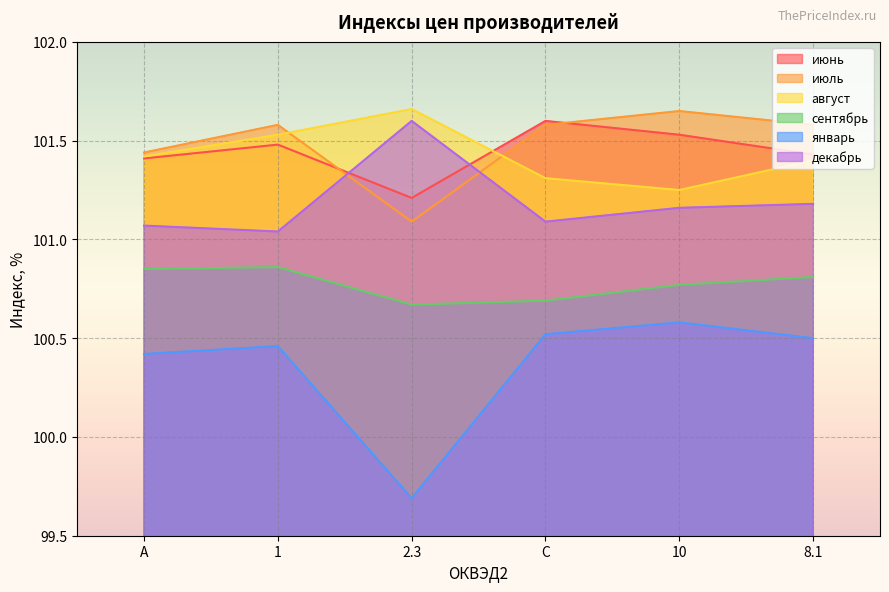

Is it true that июль equals 26.2 at 2.3?

False